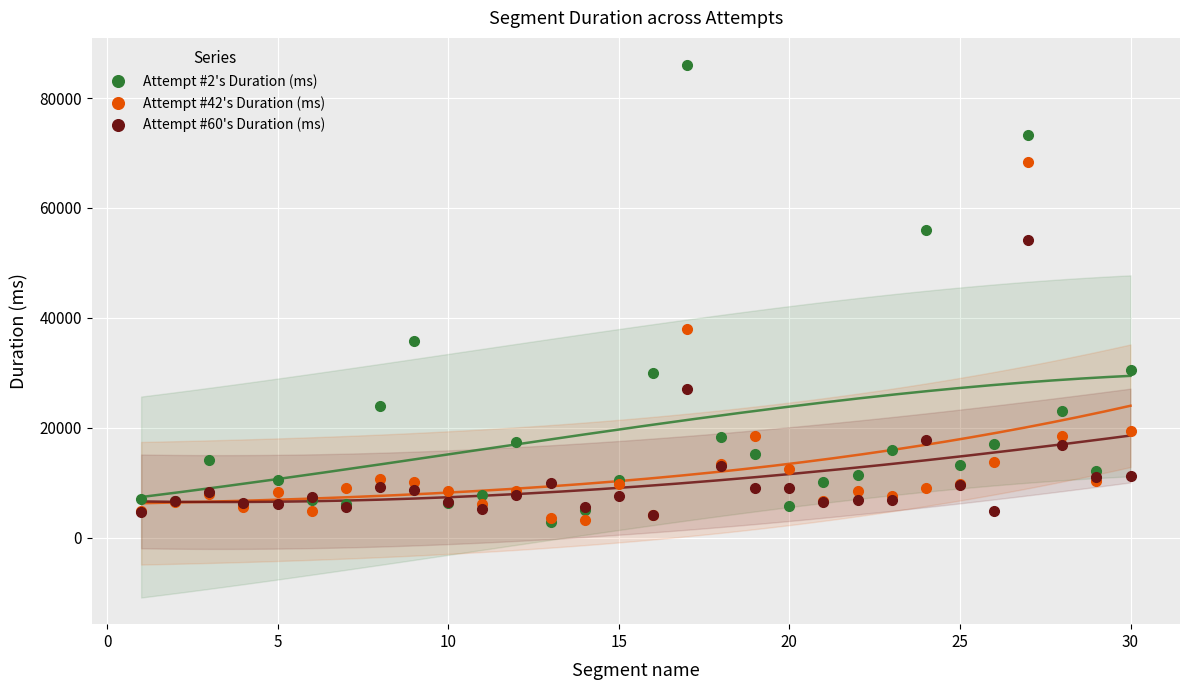

True or false: Attempt #2's Duration (ms) has more than 1 interior local peaks.

True